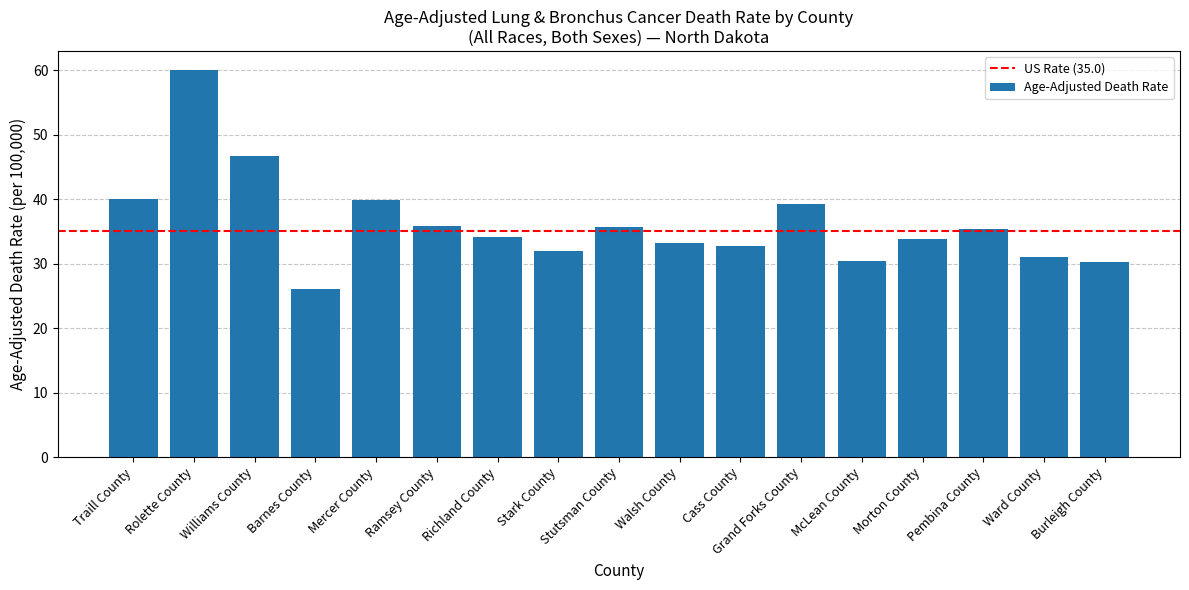

Read the value at Ramsey County.

35.8